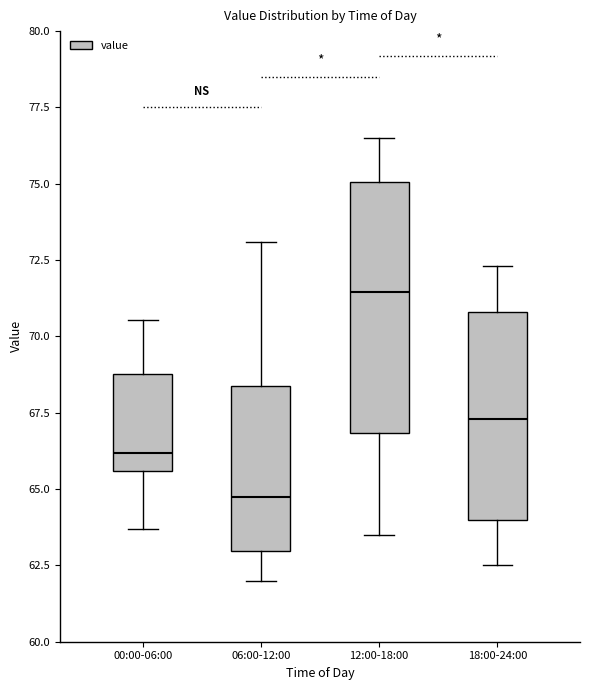

Which box is the tallest, from its lower edge to its upper edge?

12:00-18:00